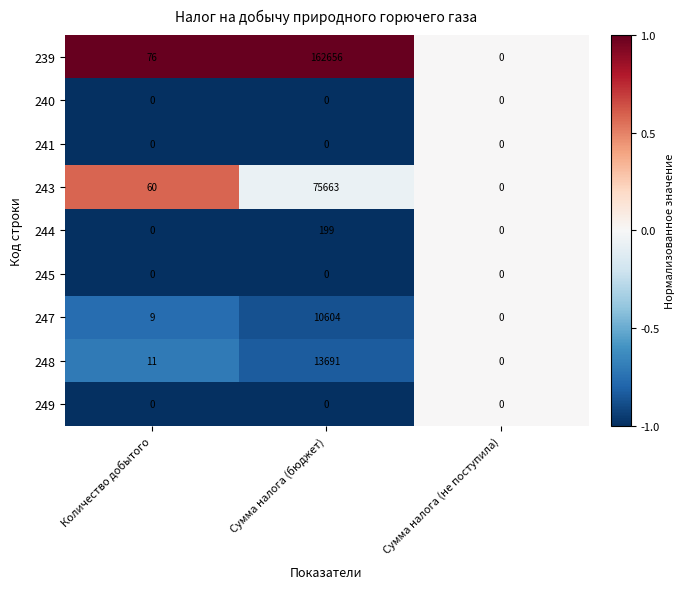

What is the difference between the 239 values at Количество добытого and Сумма налога (не поступила)?

76